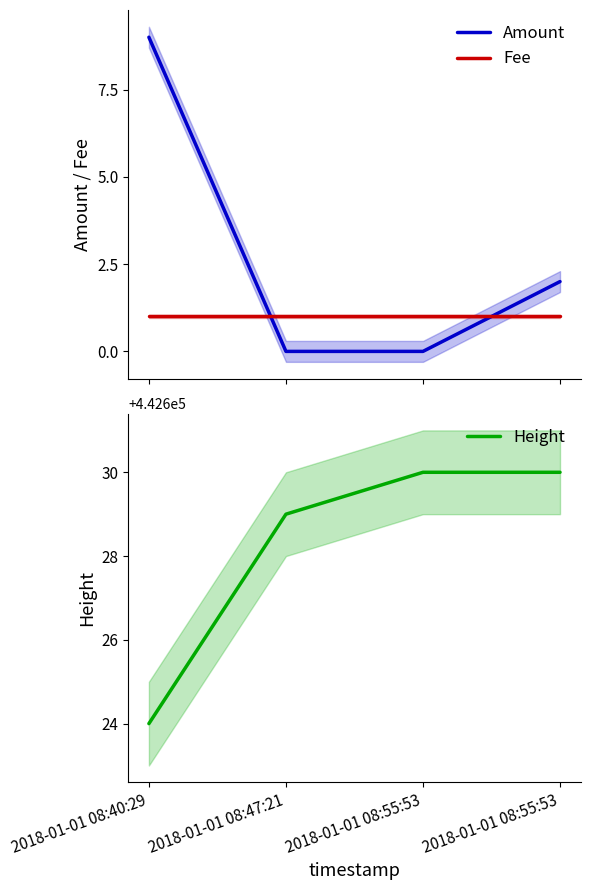

What is the sum of all Height values?

1770513